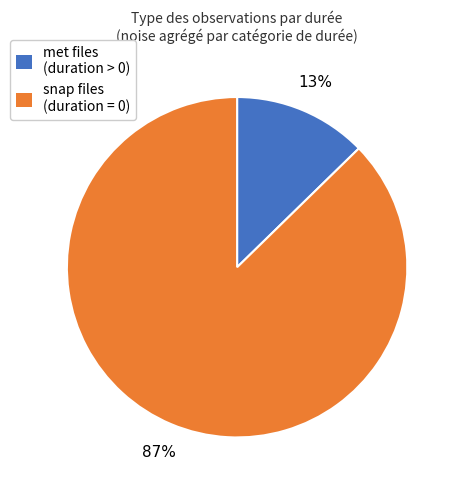

To the nearest percent, what is the average slice percentage?

50%